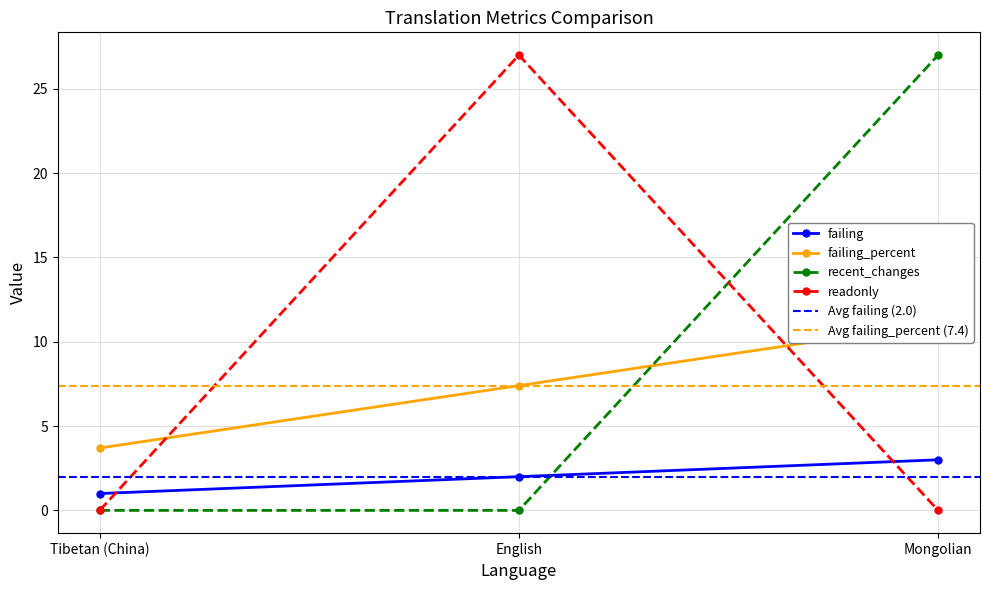

The failing series shows 0.7 at English. True or false?

False